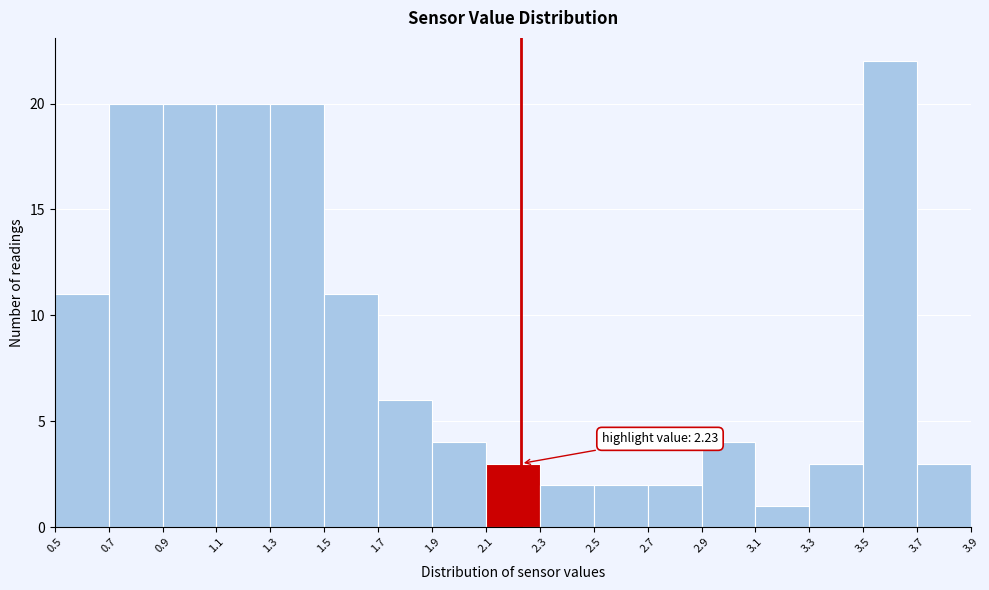

Over which range of the x-axis is the bar tallest?

3.5 to 3.7